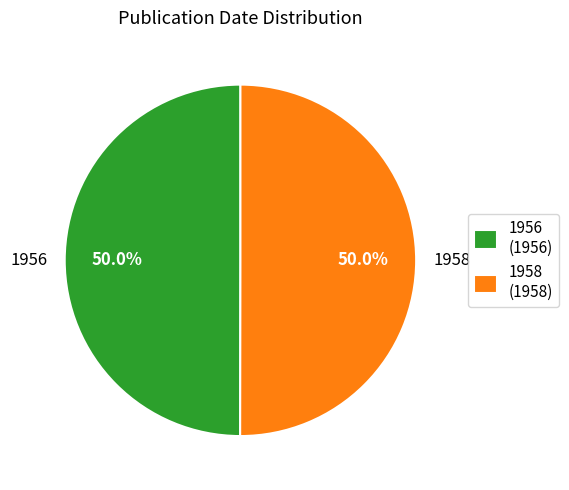

Approximately how many times larger is the value at 1956 compared to 1958?

1.0